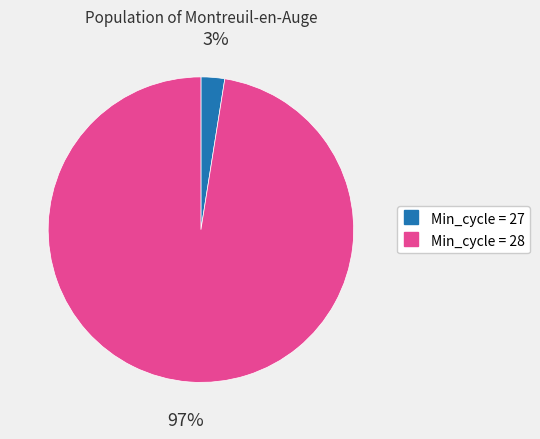

Does any single category account for the majority?

Yes